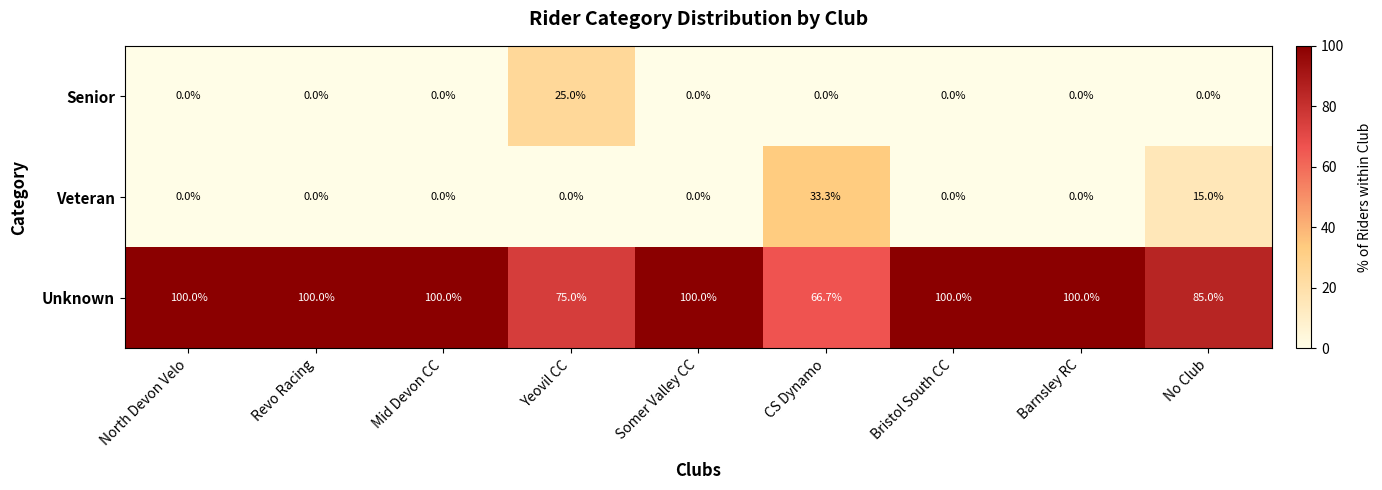

Which series has the largest total across all categories?

Unknown